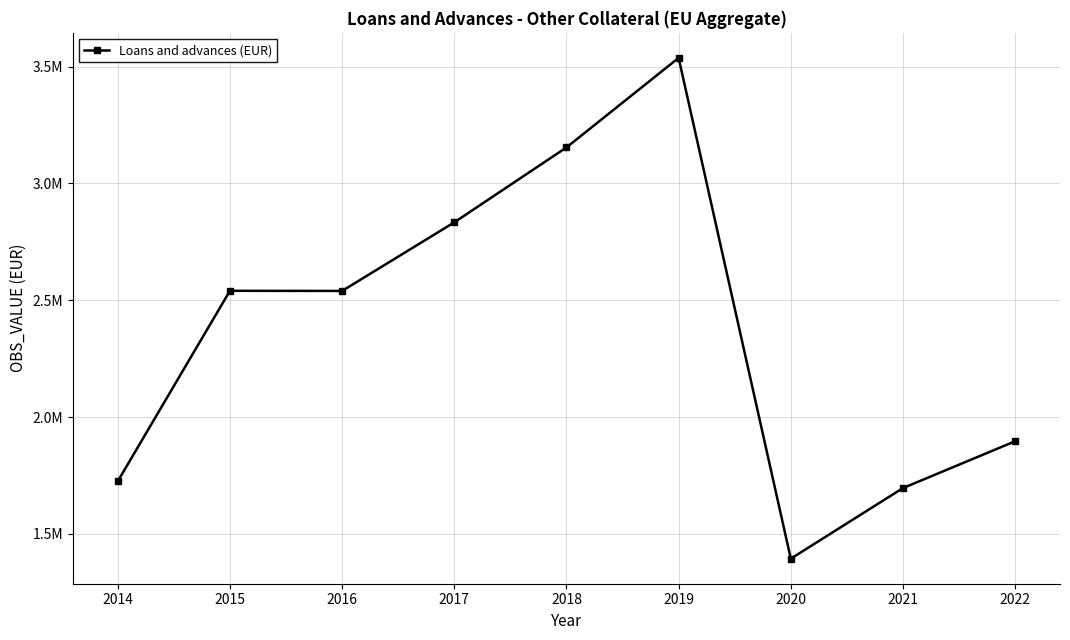

Is this an area chart (filled region under the line)?

No